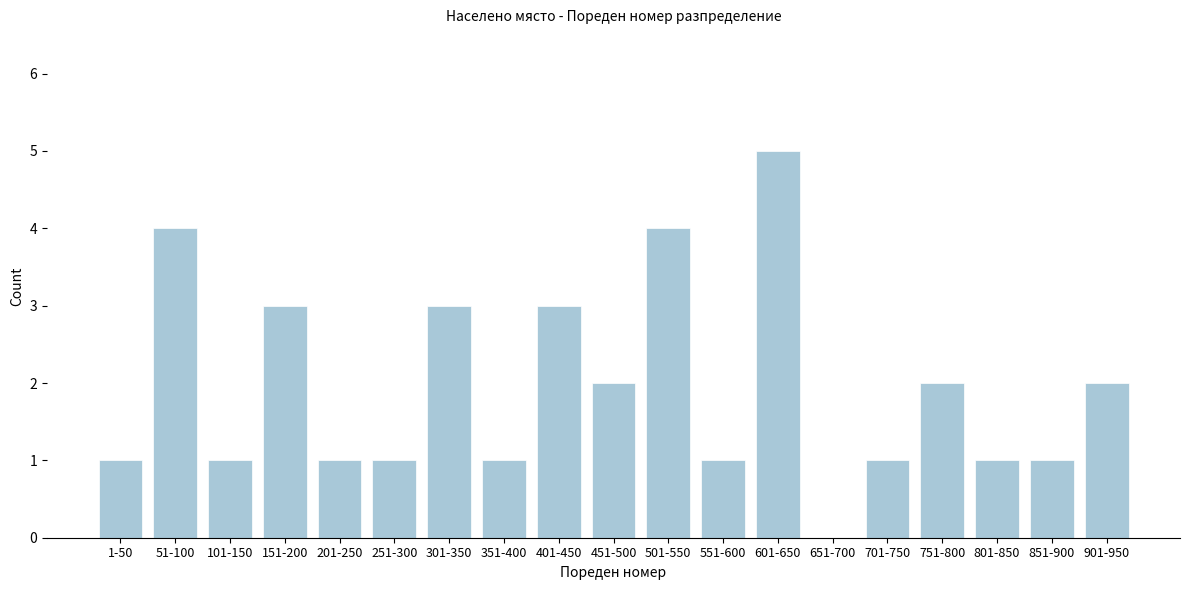

Reading right to left, extract all data points from this chart.

901-950=2	851-900=1	801-850=1	751-800=2	701-750=1	651-700=0	601-650=5	551-600=1	501-550=4	451-500=2	401-450=3	351-400=1	301-350=3	251-300=1	201-250=1	151-200=3	101-150=1	51-100=4	1-50=1